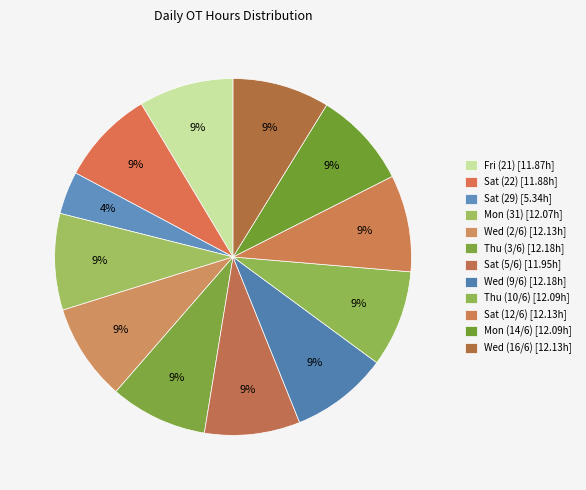

How many slices are in this pie chart?

12